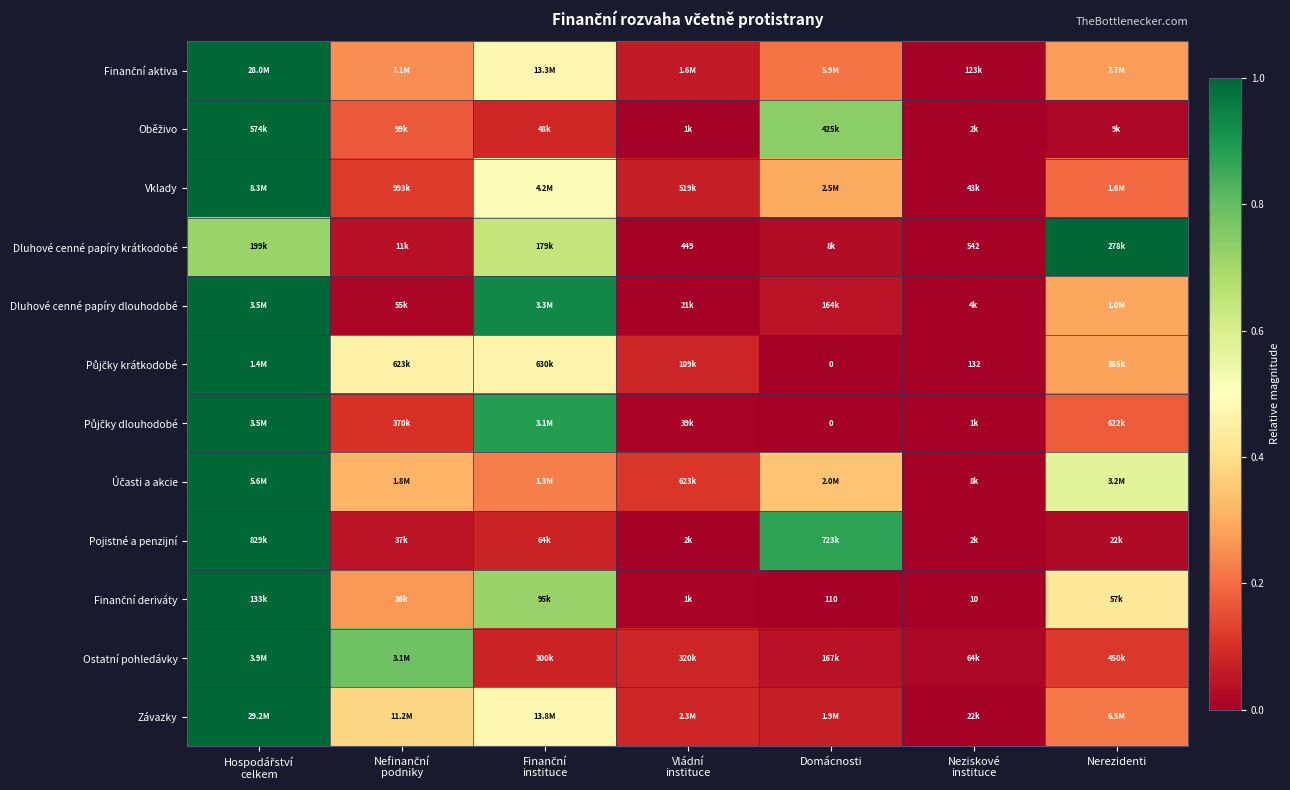

At how many categories does at least one series exceed 0?

7